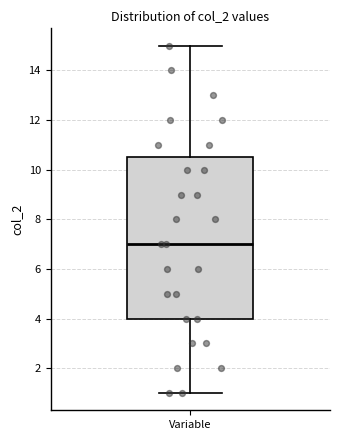

Transcribe this box plot: give where the median line is, the range the box spans, and where the two whiskers end, as read against the y-axis. The values are not printed on the chart, so give them approximately, as read against the axis.

median 7.0, box 4.0 to 10.6, whiskers 1.0 to 15.0